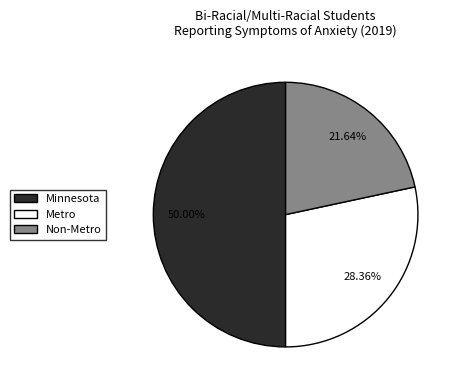

What is the total percentage of Metro and Non-Metro?

50.0%